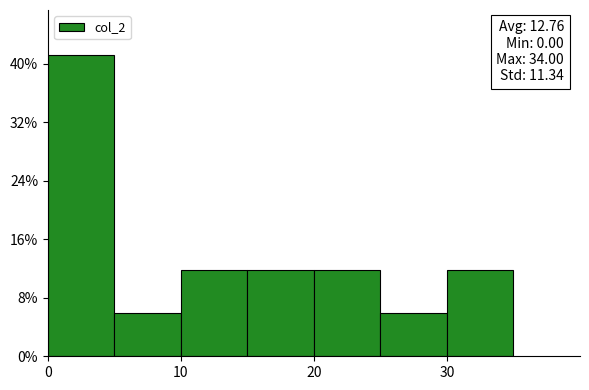

Over which range of the x-axis is the bar tallest?

0 to 5